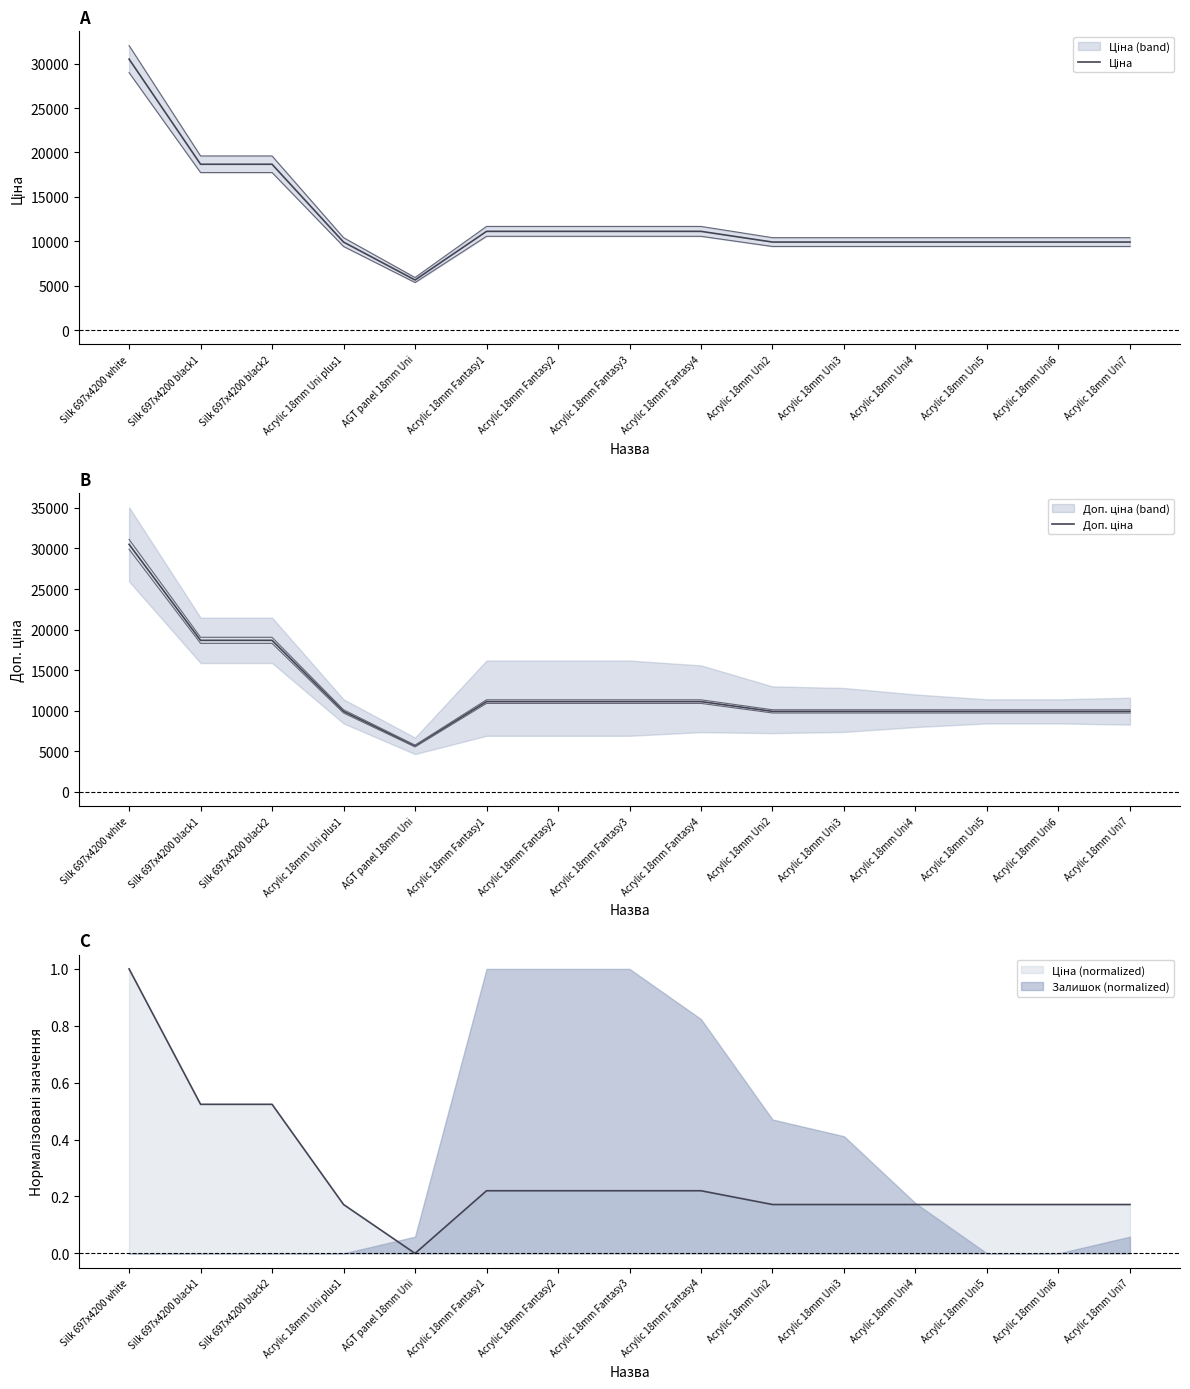

Read the Ціна value at Acrylic 18mm Uni5.

9908.5